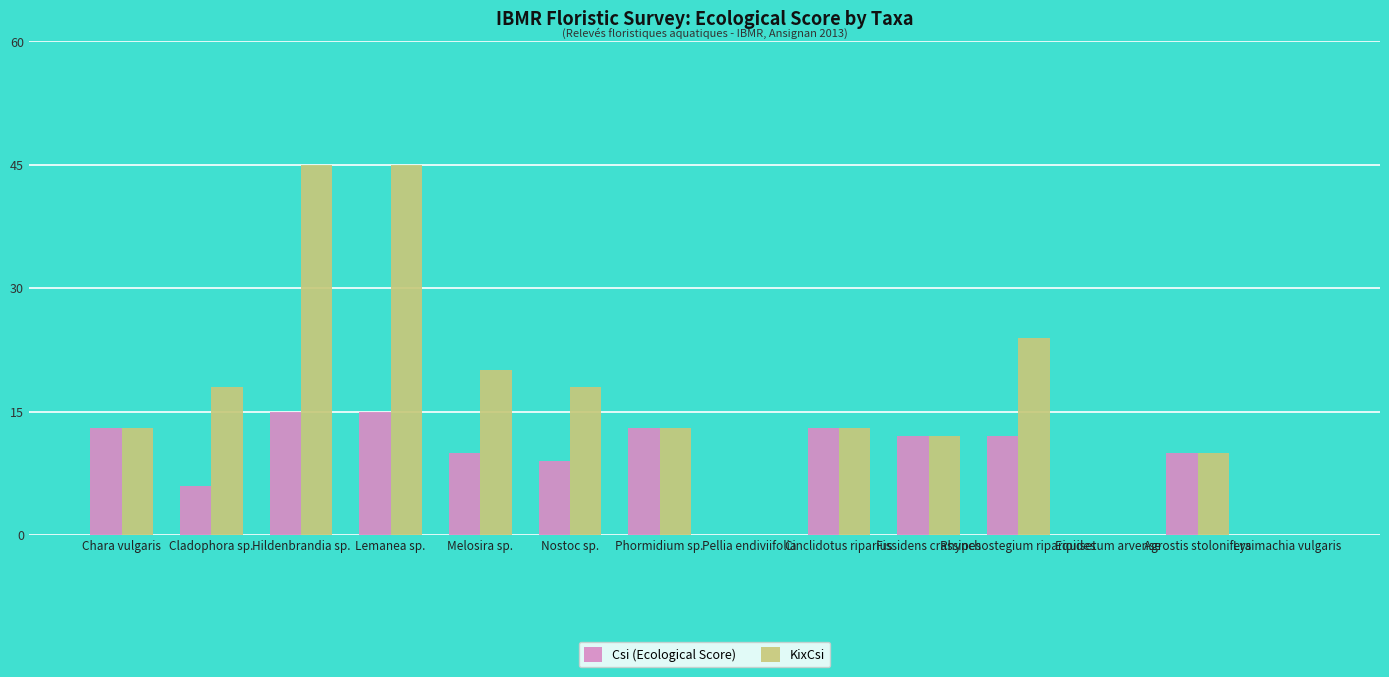

What is the difference between the KixCsi values at Chara vulgaris and Lemanea sp.?

32